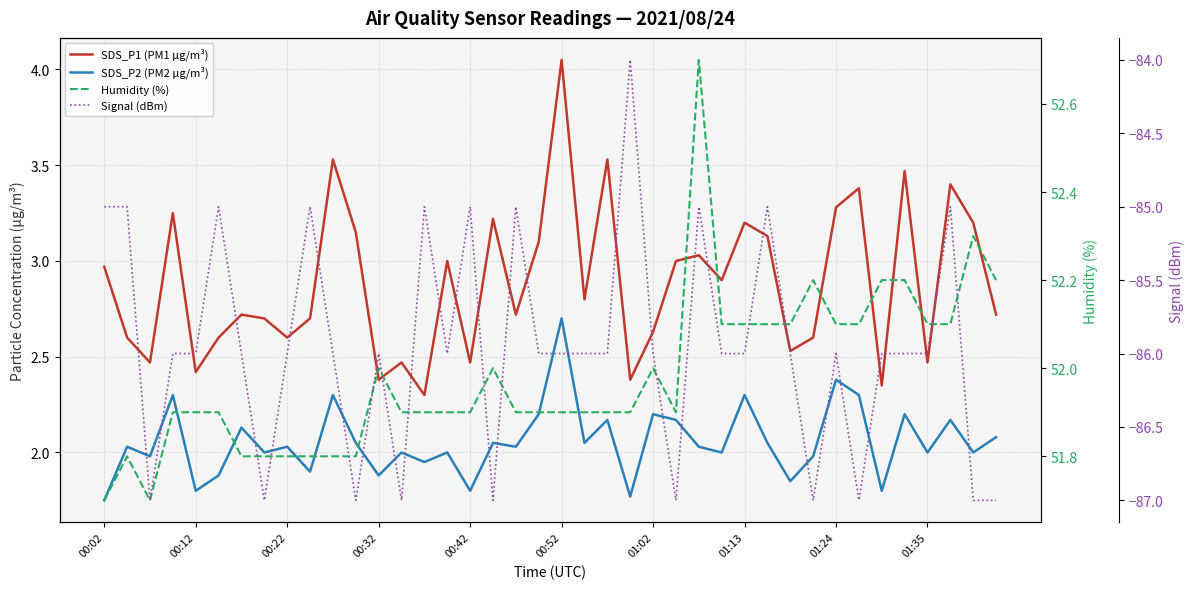

What is the sum of the Humidity (%) values at 23 and 14?

103.8